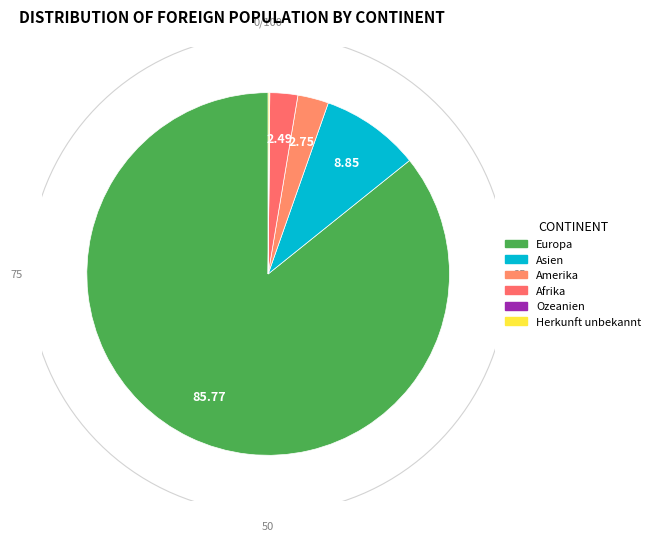

True or false: Herkunft unbekannt accounts for 0% of the total.

True